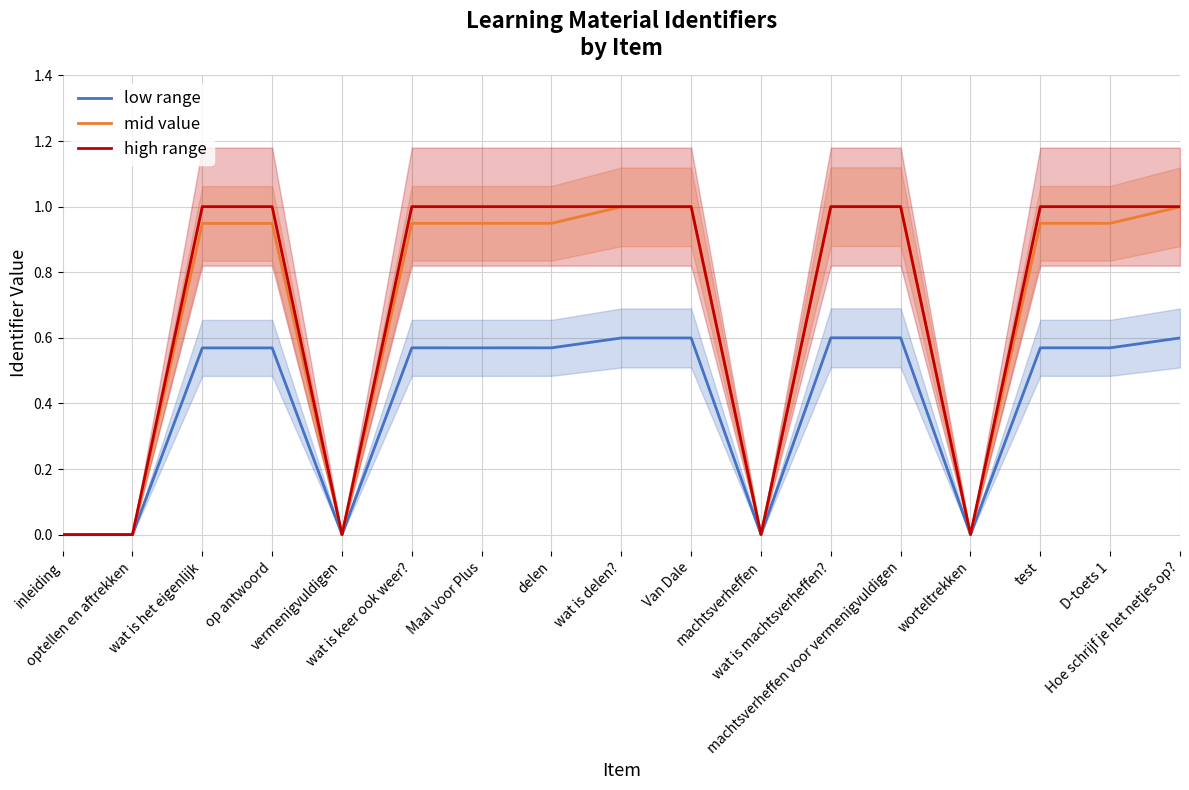

Which series has the widest spread of values?

mid value